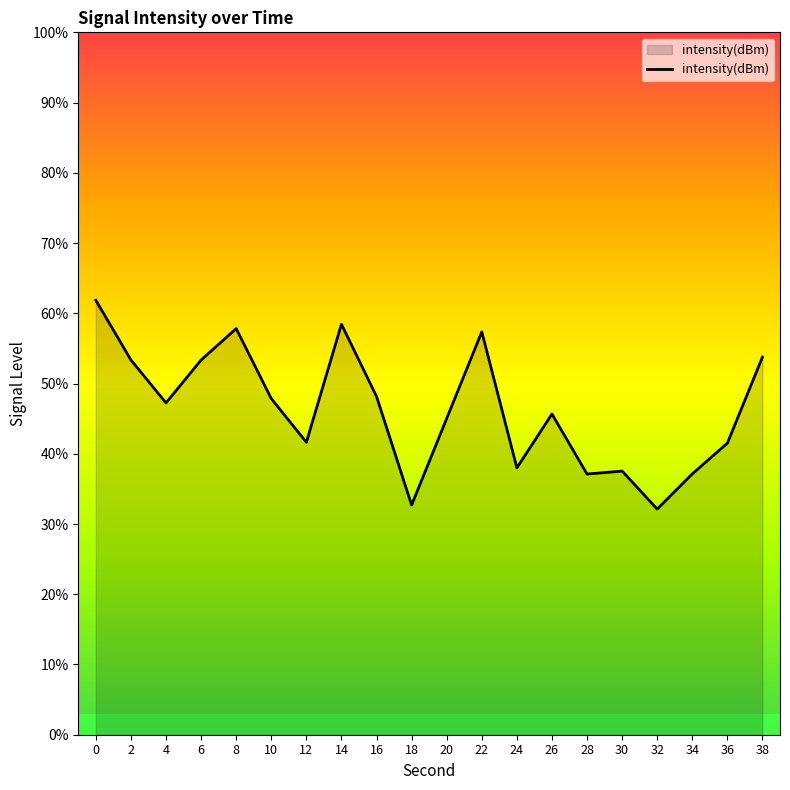

What is the greatest value displayed?

61.8